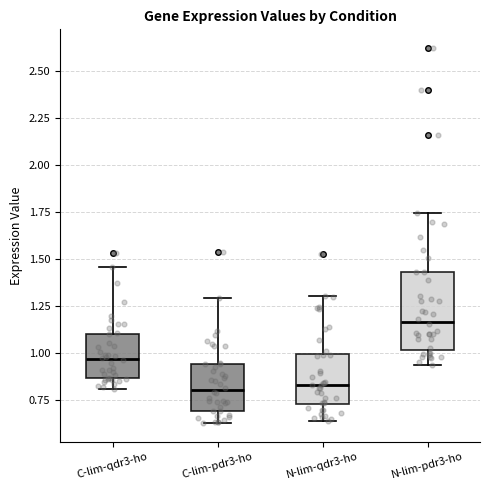

Which box is the tallest, from its lower edge to its upper edge?

N-lim-pdr3-ho